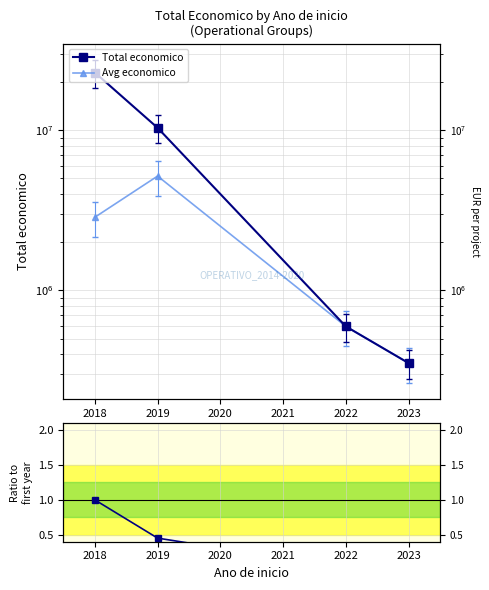

At 2023, list the series in order from smallest to largest.

Total economico, Avg economico